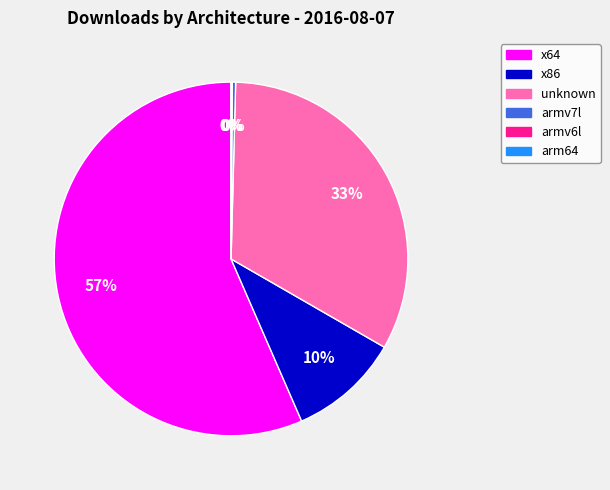

Does any single category account for the majority?

Yes